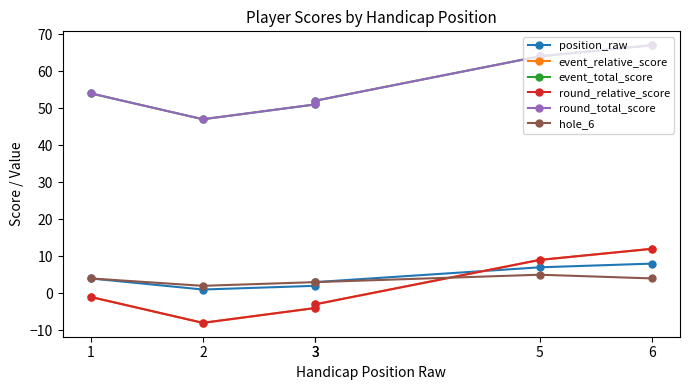

Does the chart display data point markers on the line(s)?

Yes